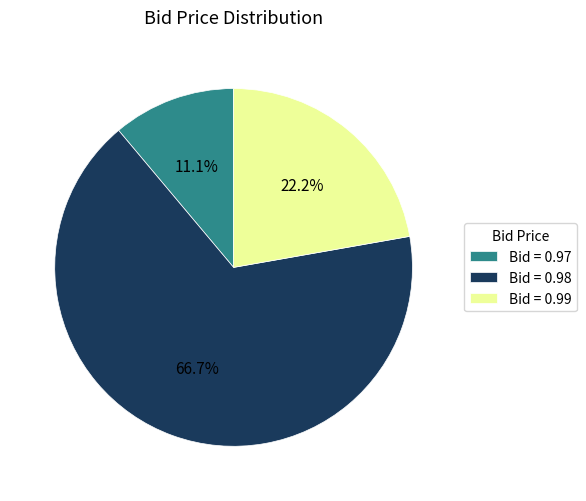

Rank the categories by value from highest to lowest.

Bid = 0.98, Bid = 0.99, Bid = 0.97